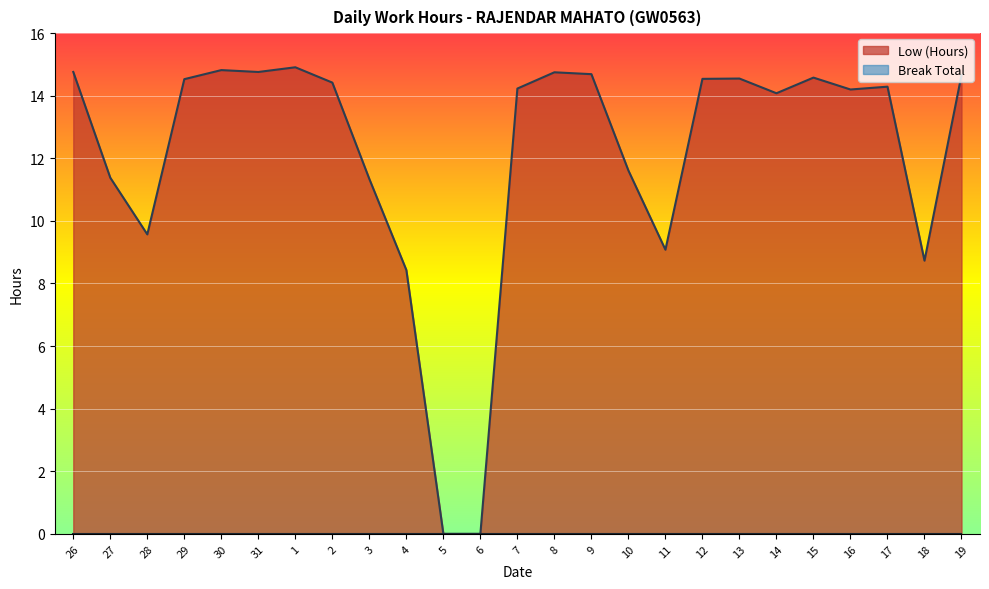

What is the difference between the second highest and minimum values?

14.8